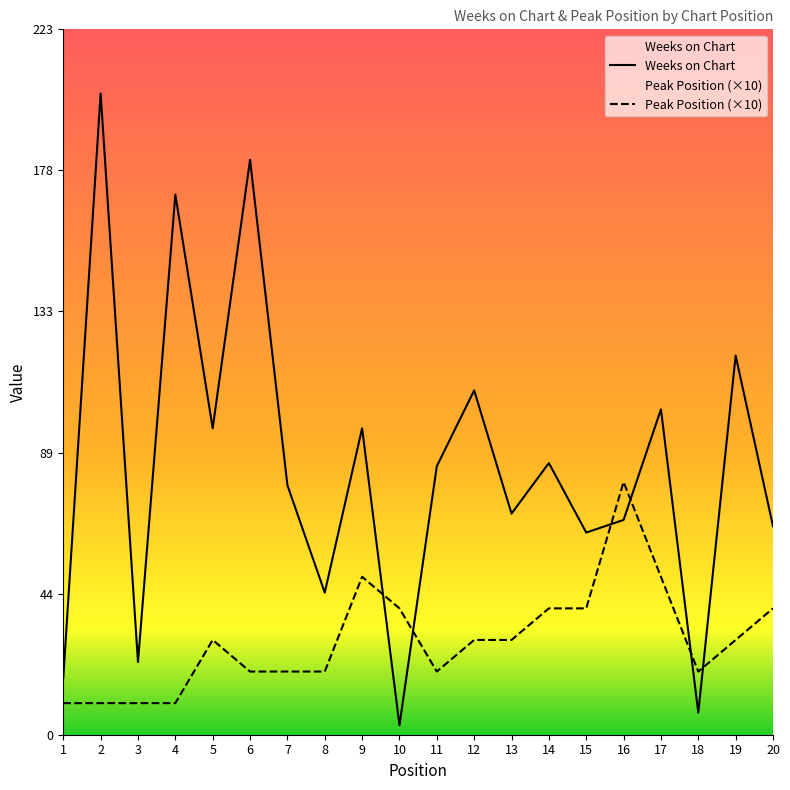

How many times do Peak Position and Weeks on Chart cross each other?

6